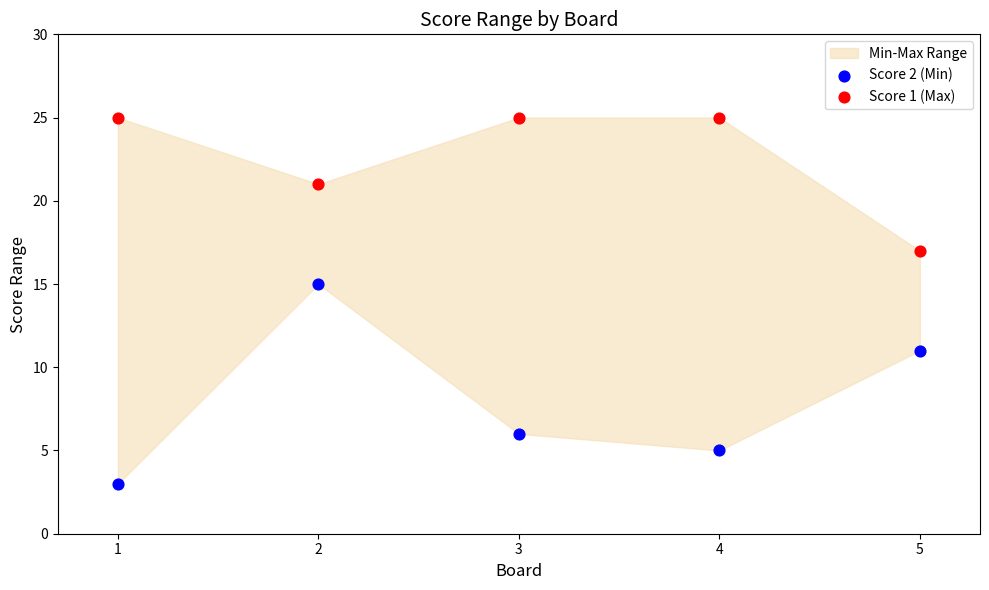

In the Score 2 (Min) series, what Y value is closest to 9?

11